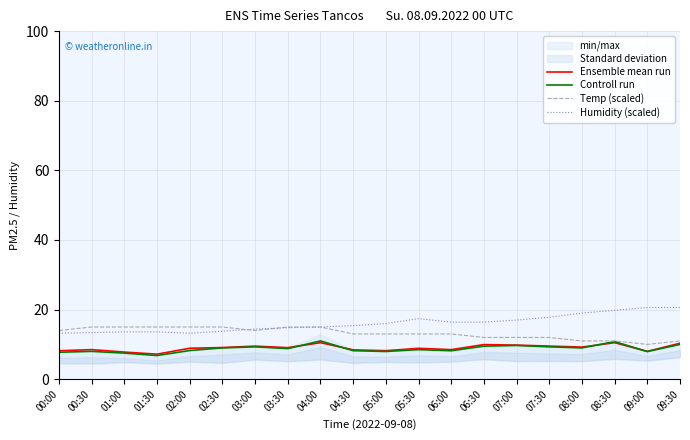

What is the value of the Ensemble mean run point at the 7th from the left?

9.5